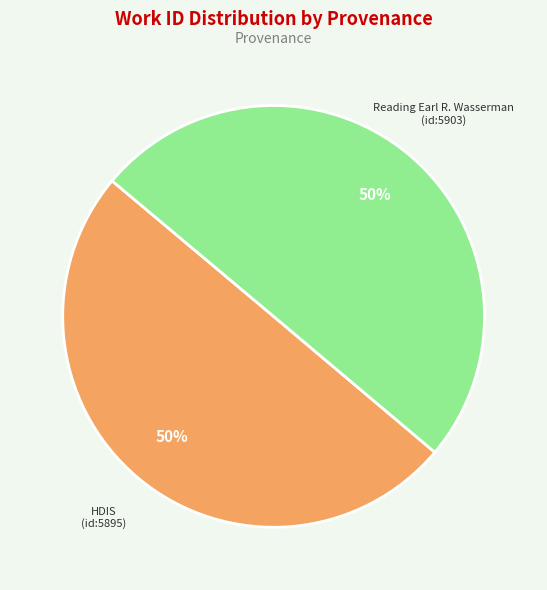

What is the smallest slice in the pie chart?

HDIS